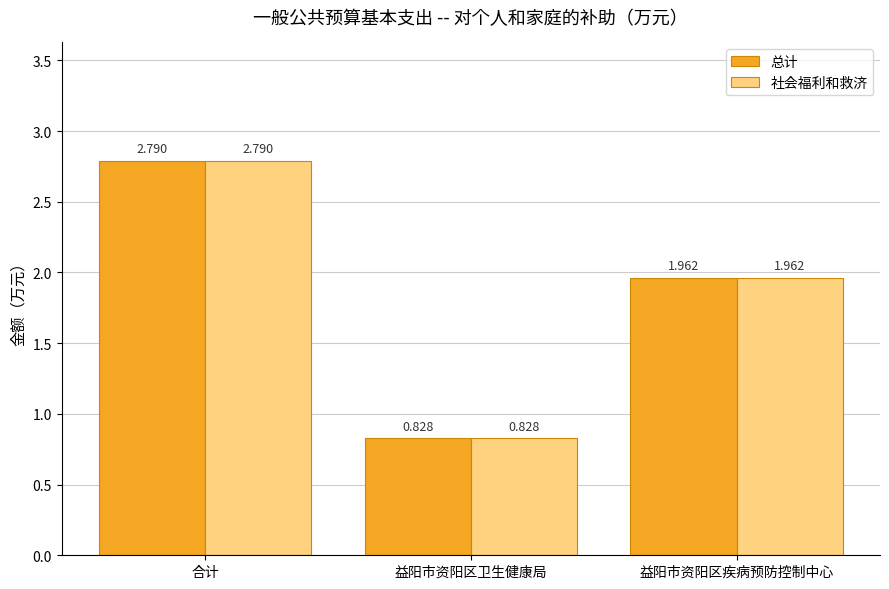

How many bars are there in total?

6